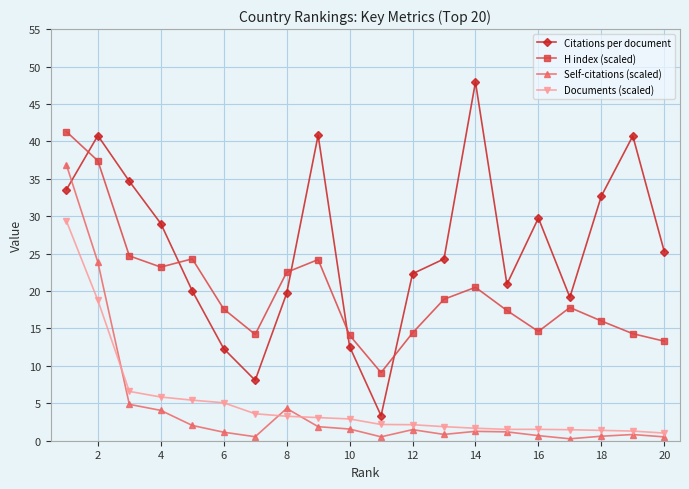

True or false: H index (scaled) and Documents (scaled) intersect in this chart.

False